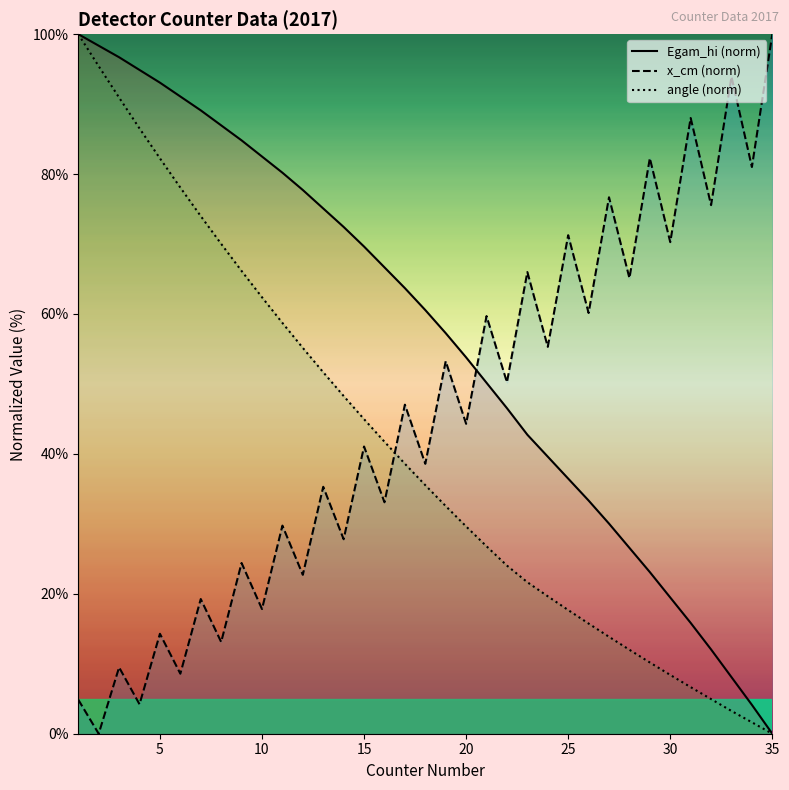

What is the difference between the second highest and second lowest values in the angle (norm) series?

93.8